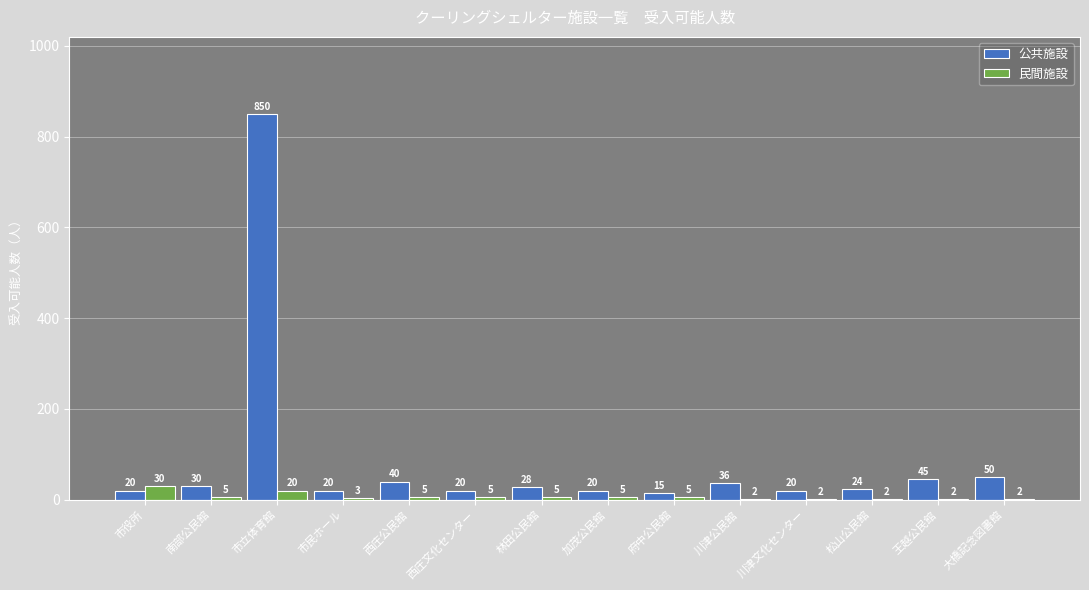

How many distinct data groups are displayed?

2